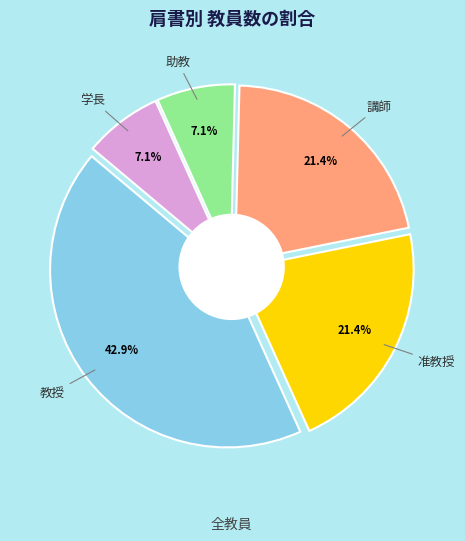

What percentage do 講師 and 教授 together represent?

64.3%